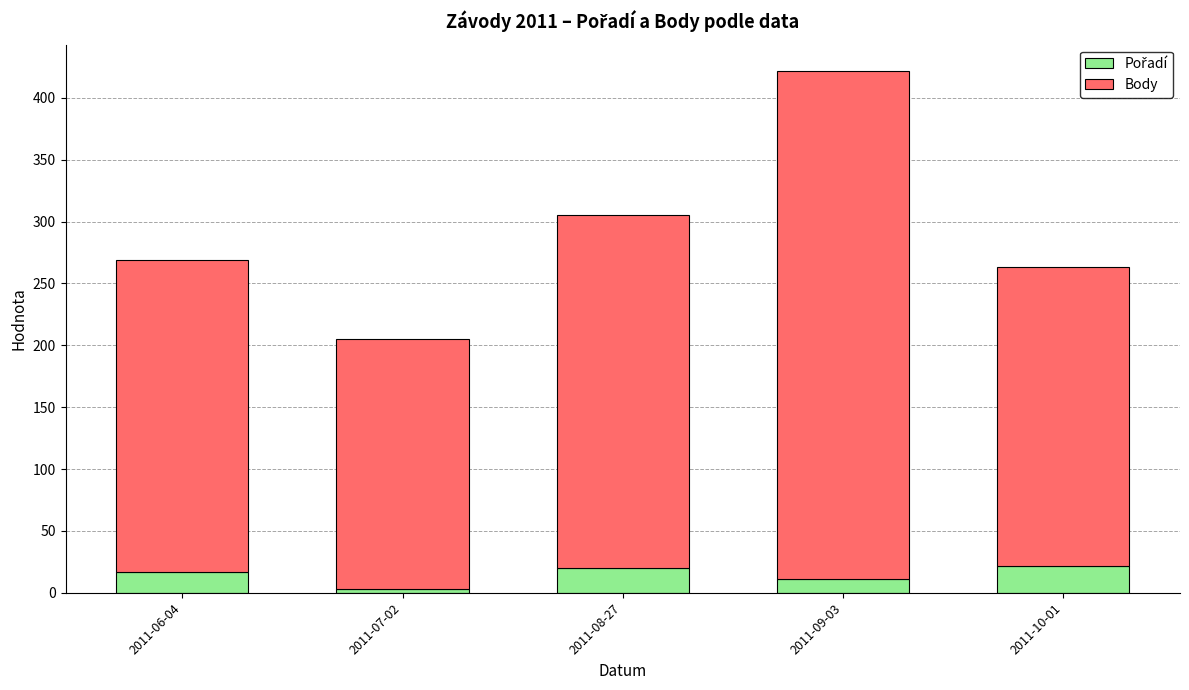

What is the total value across all series at 2011-08-27?

305